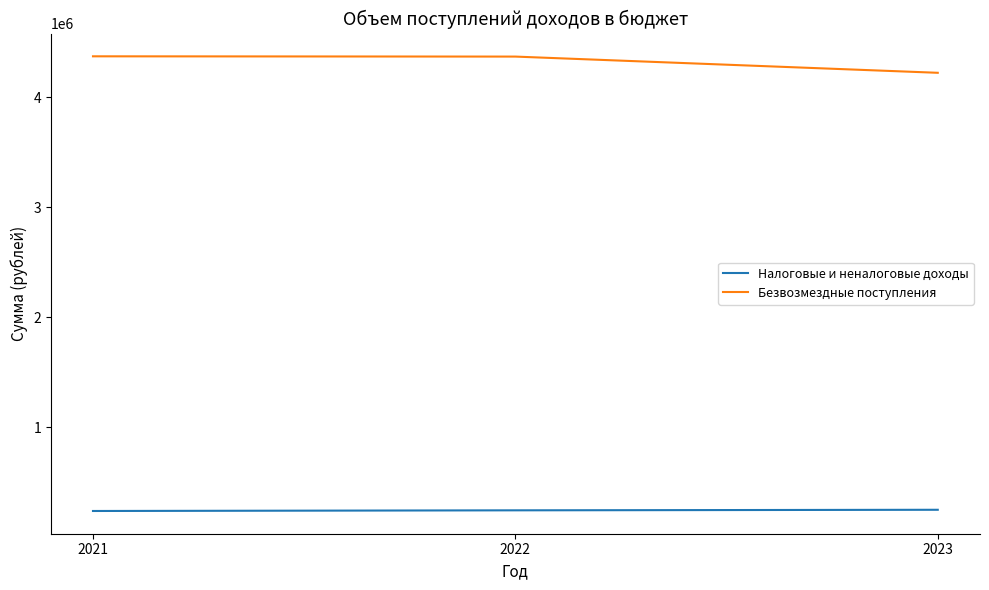

The value of Безвозмездные поступления at 2022 is 7791622.6. True or false?

False